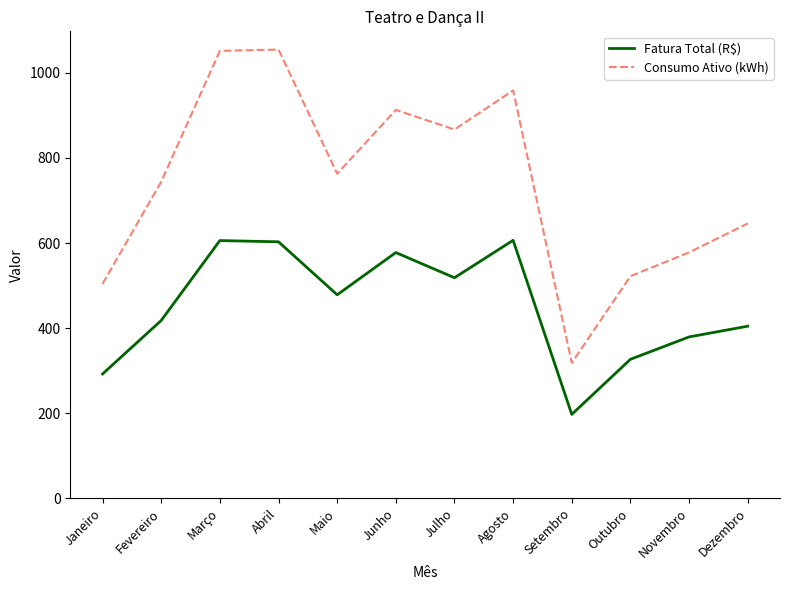

What is the difference between the Fatura Total (R$) values at Junho and Fevereiro?

159.8